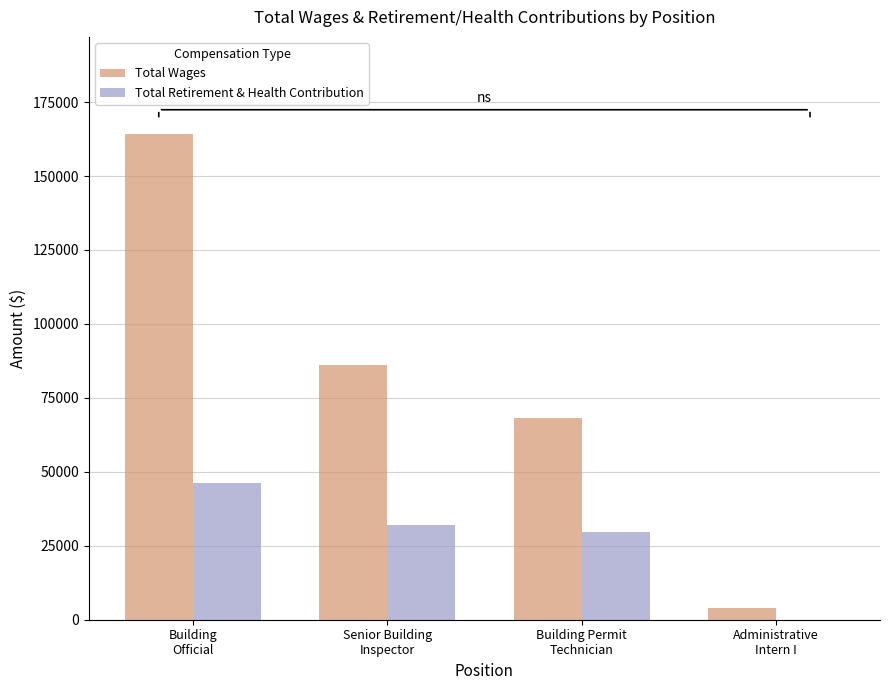

How many positive values does the Total Retirement & Health Contribution series have?

3